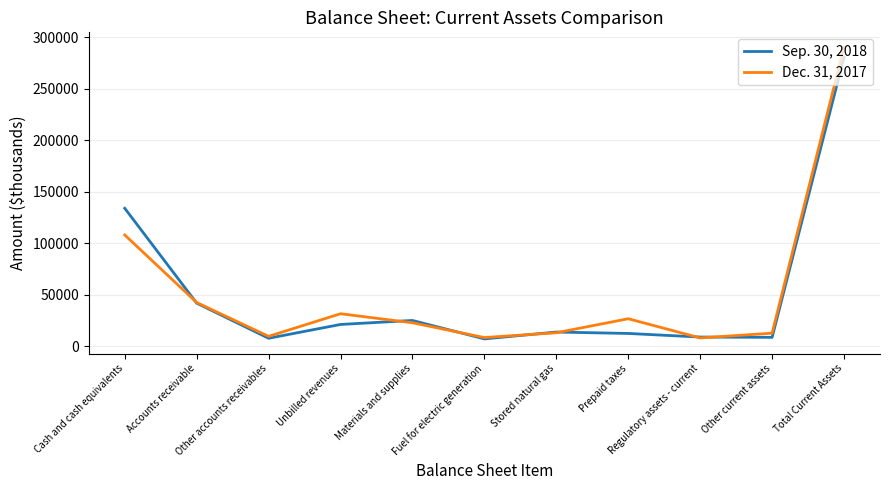

What position from the left is Materials and supplies?

5